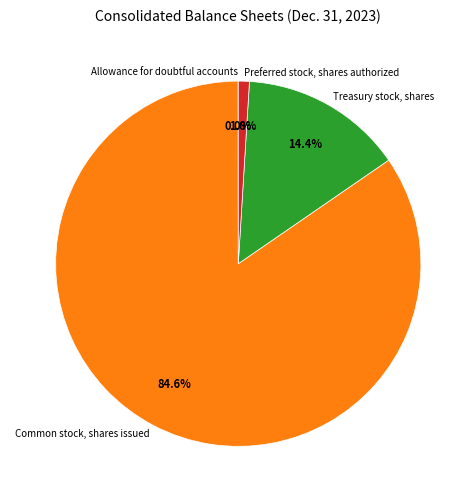

What is the majority slice?

Common stock, shares issued